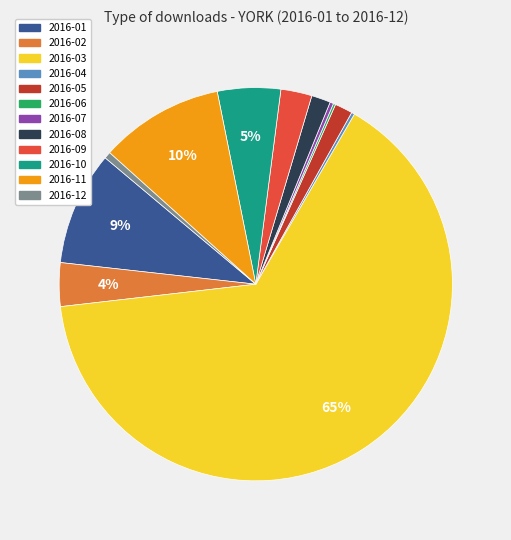

Does 2016-08 account for over 50% of the chart?

No